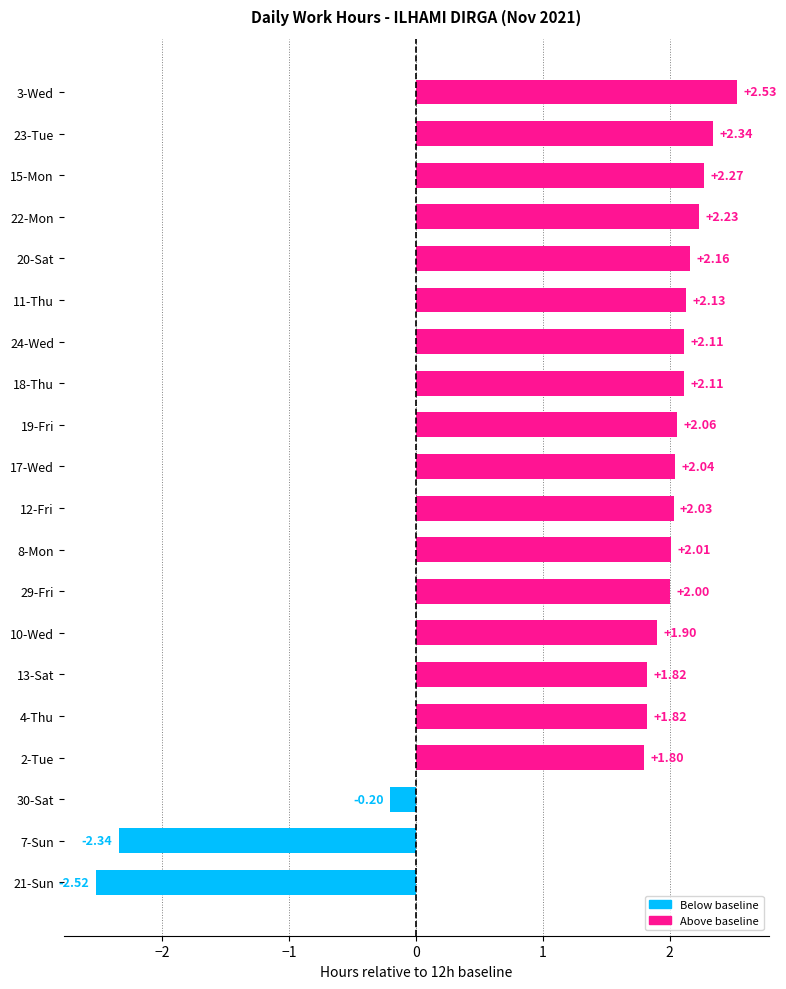

What is the ratio of the value at 3-Wed to the value at 20-Sat?

1.2